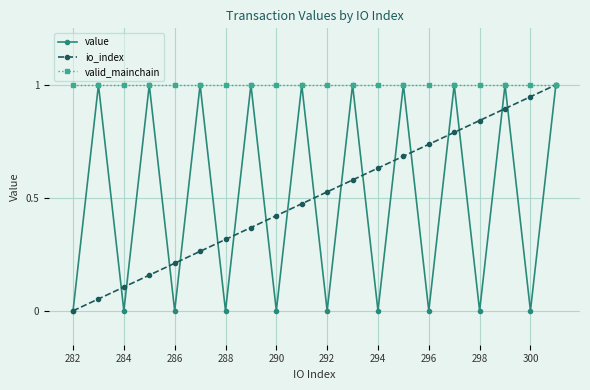

At how many categories does at least one series exceed 0?

20